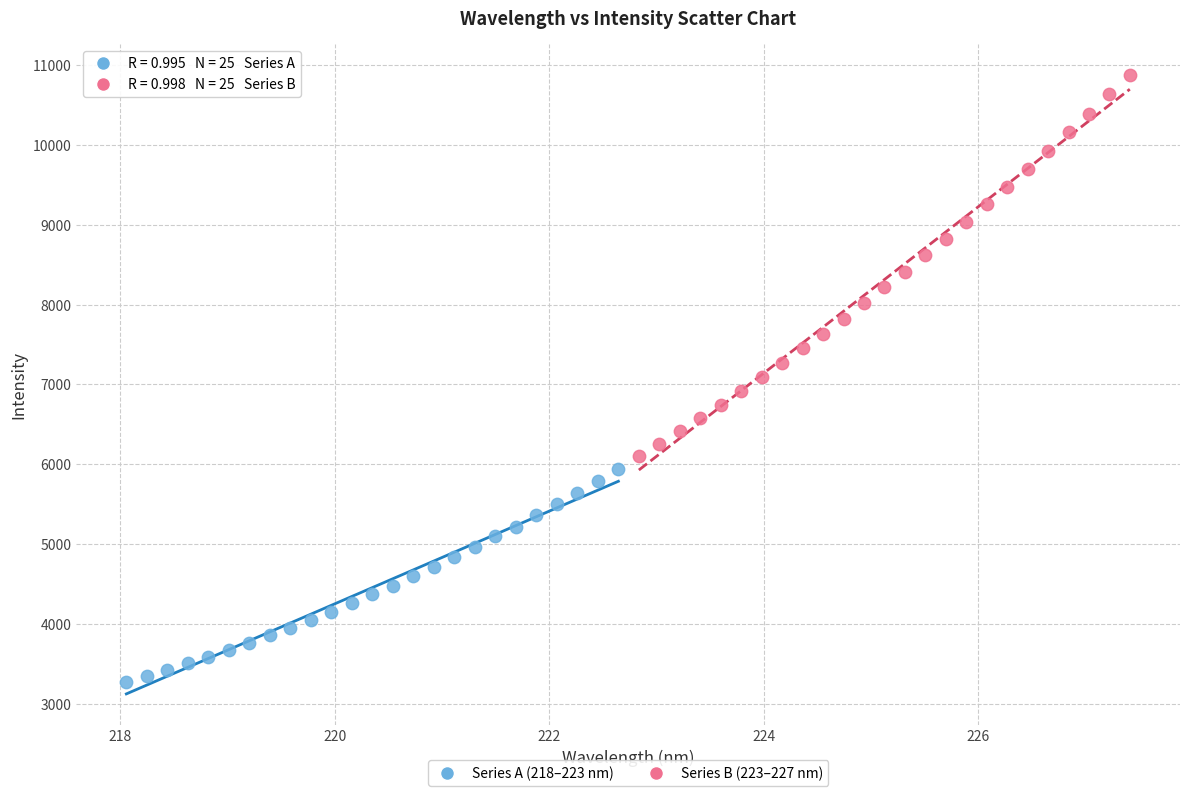

Which series has the widest spread of Y values?

Series B (223–227 nm)